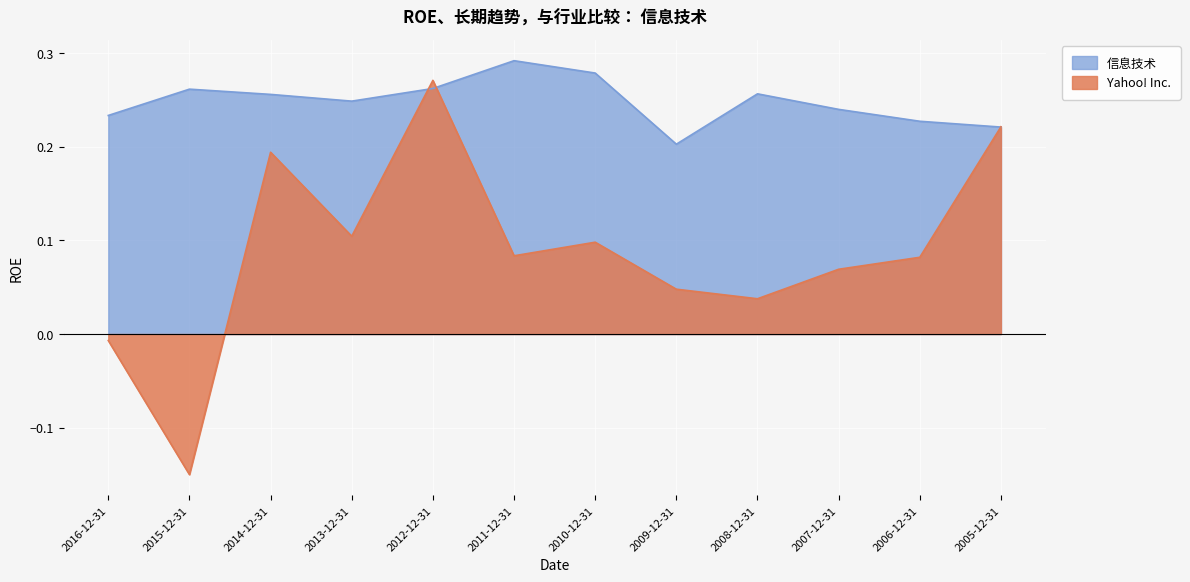

What is the total value across all series at 2005-12-31?

0.4